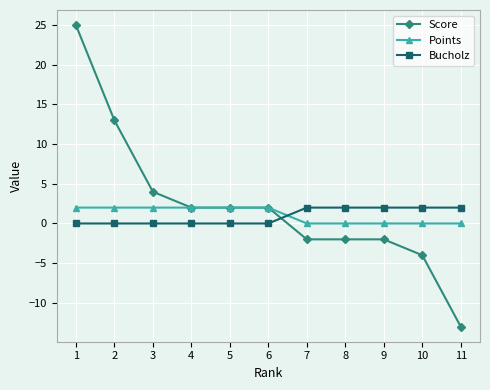

What is the sum of all Score values?

25